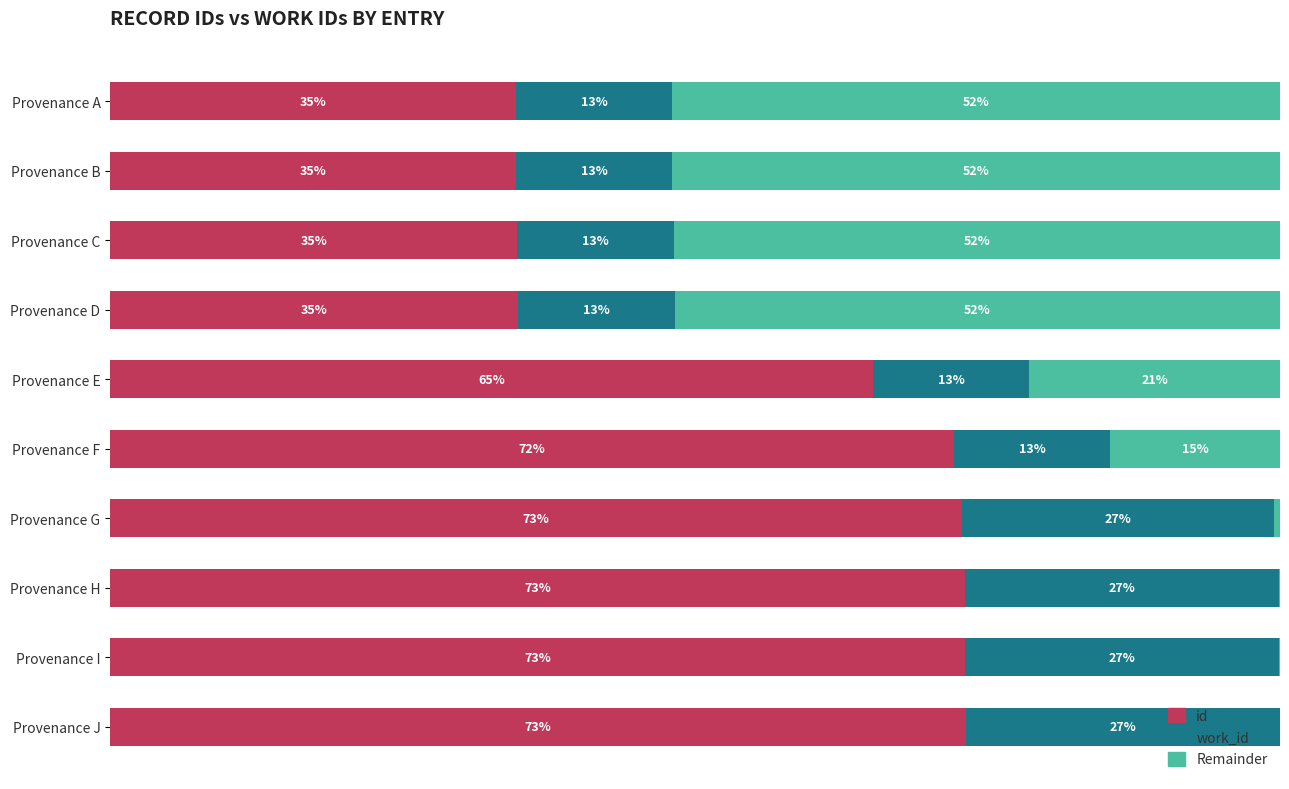

What are all the series names shown in the legend?

id, work_id, Remainder